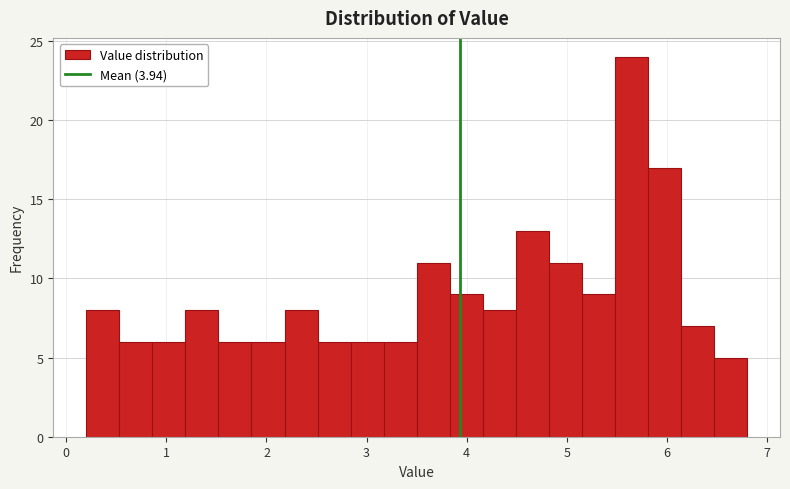

Read against the x-axis, roughly where is the centre of the tallest bar?

5.6